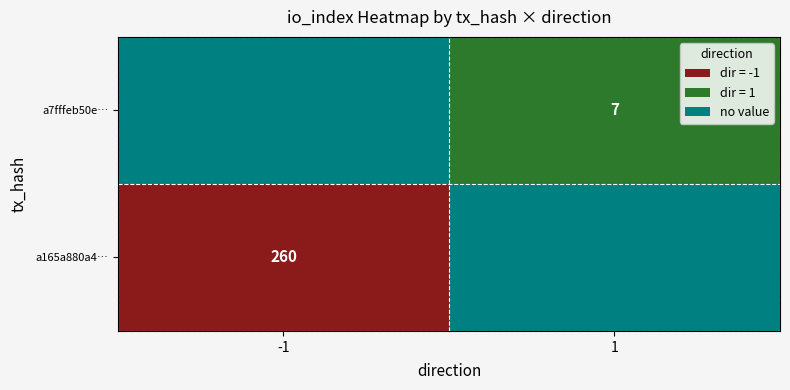

Reading left to right, extract all data points from this chart.

a165a880a4bef17d38fd44940eea3187a72247e: -1	260
a7fffeb50e7c705b6fac3f8523602a6f9ec807f: 1	7